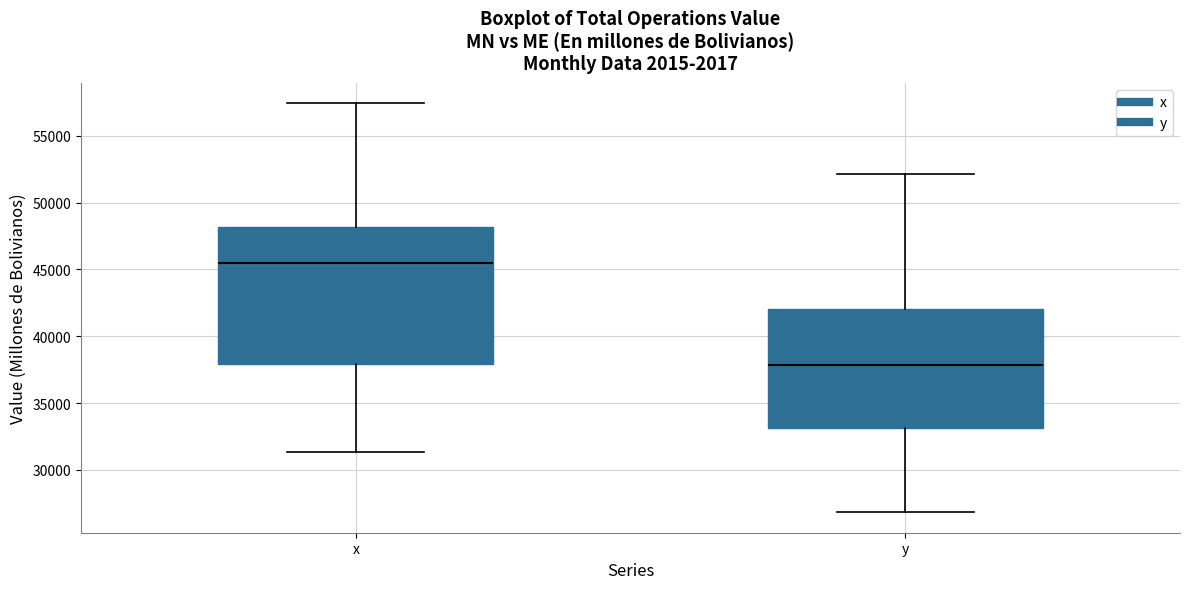

Which box is the tallest, from its lower edge to its upper edge?

x